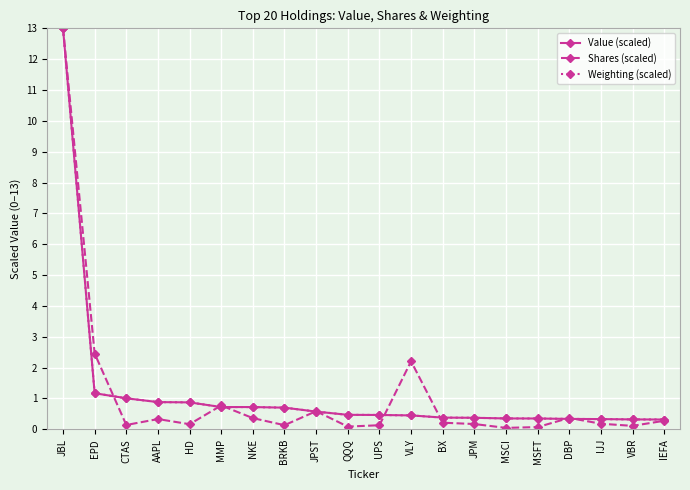

Which category has the highest value in the Shares (scaled) series?

JBL